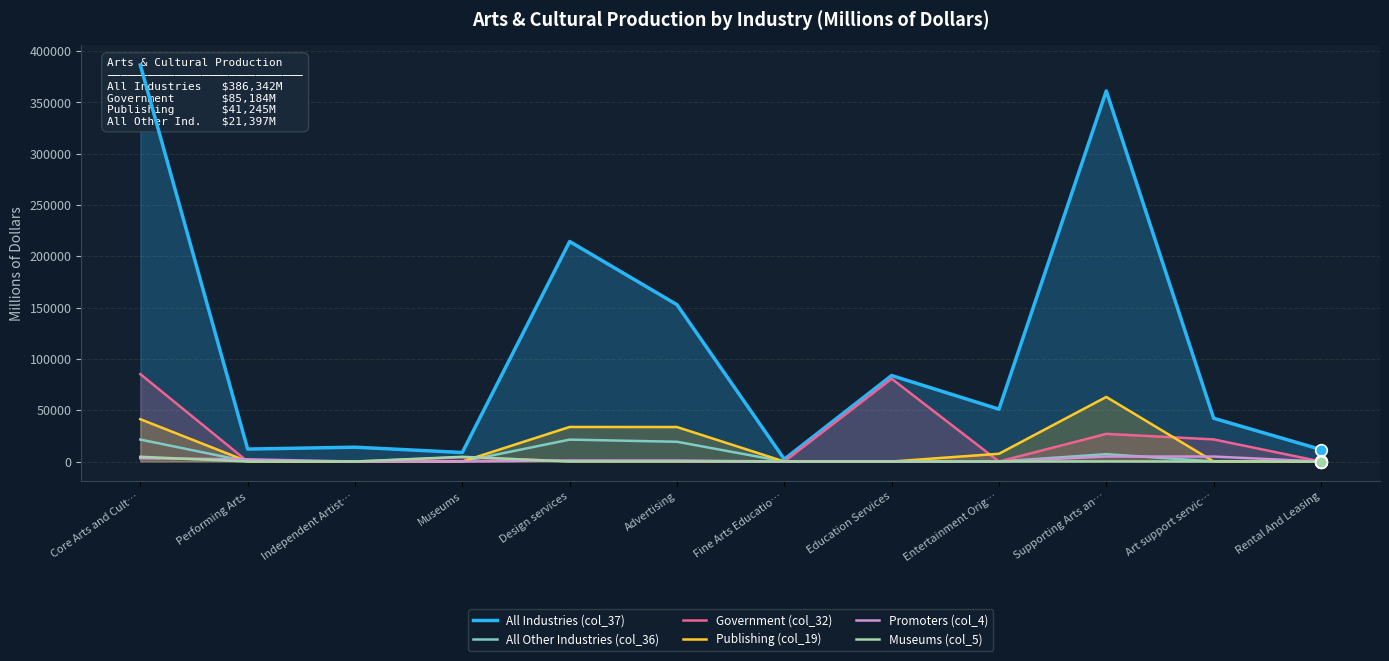

Is the value of All Other Industries (col_36) at Museums greater than the value of Museums (col_5) at Performing Arts?

No